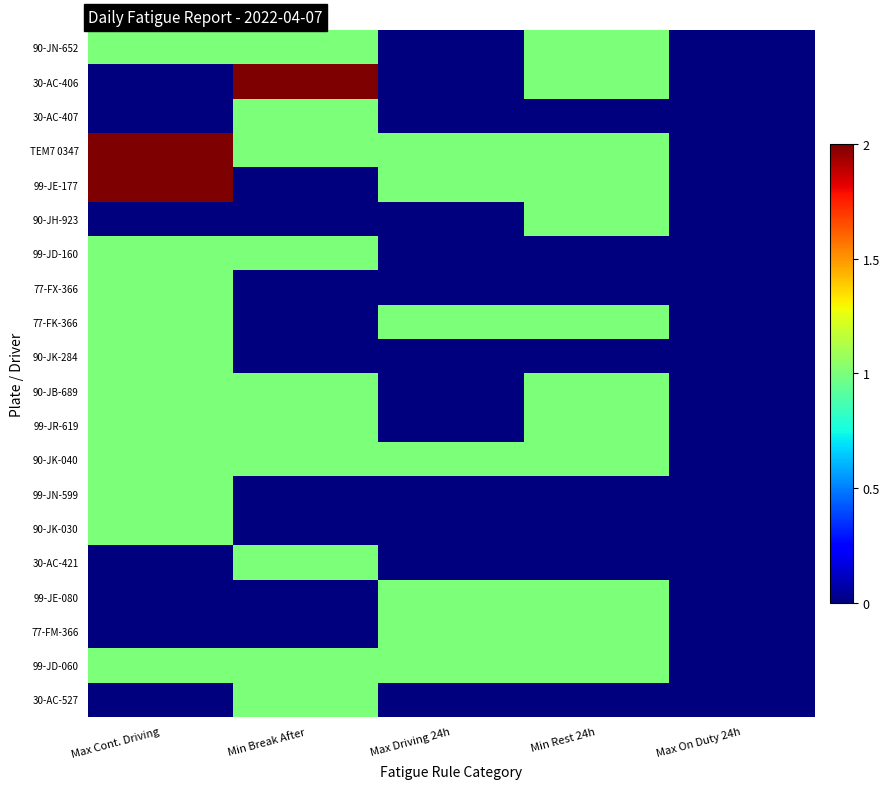

Which series has the largest range (max minus min)?

30-AC-406